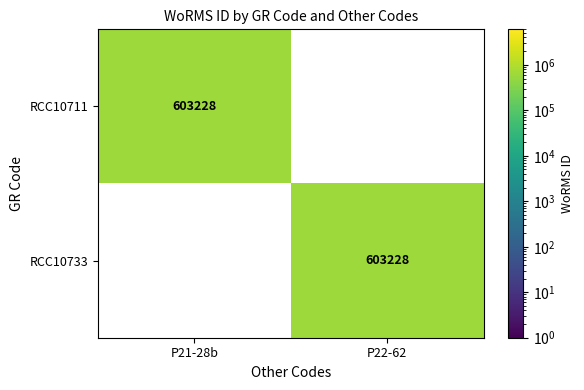

Is it true that RCC10711 equals 905178 at P21-28b?

False